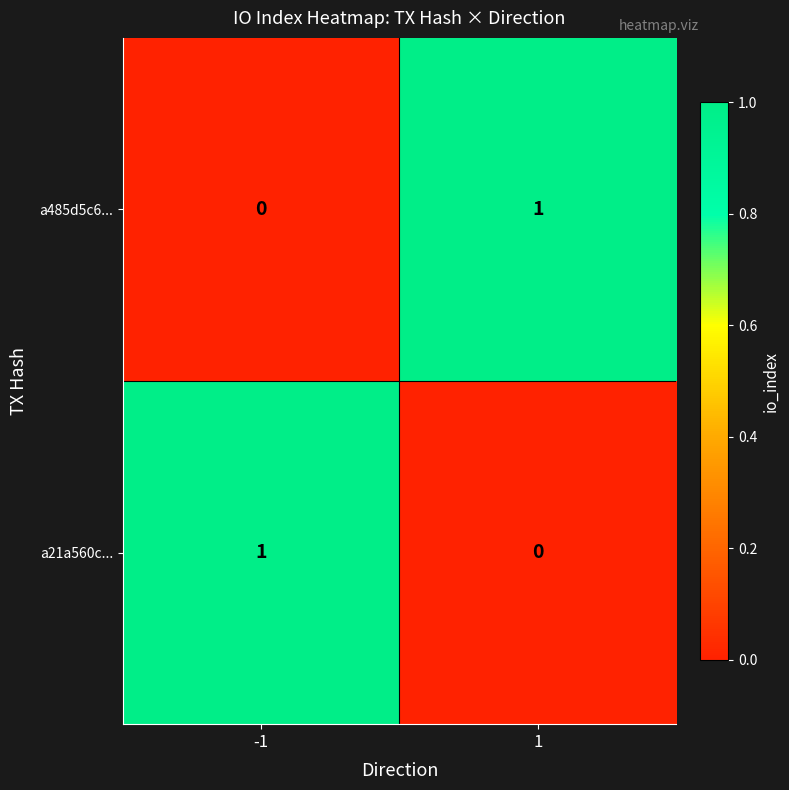

Is the value of a21a560c... at 1 greater than the value of a485d5c6... at 1?

No